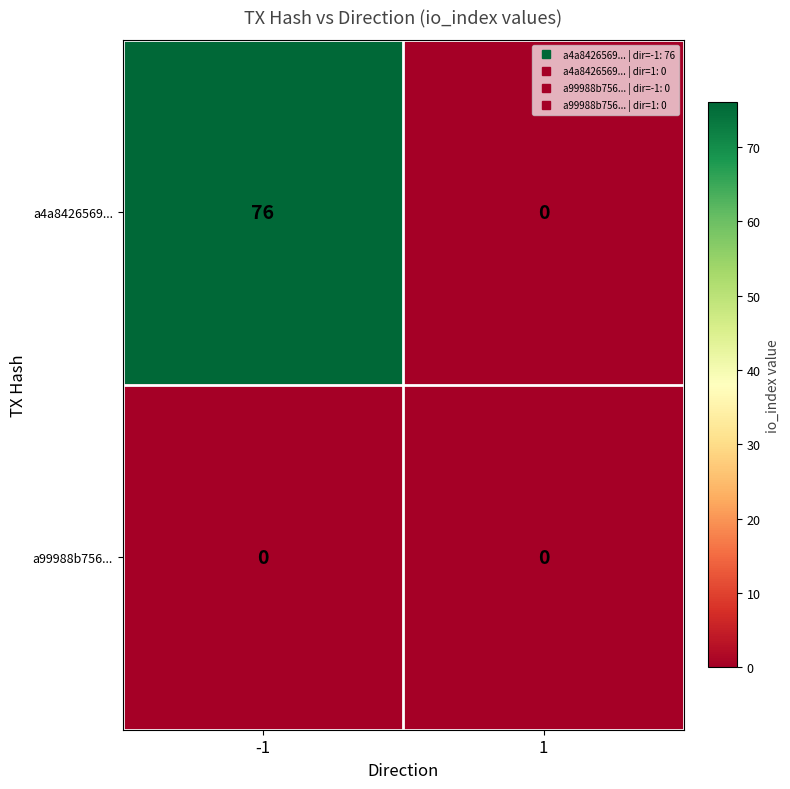

Rank the series at -1 from lowest to highest value.

a99988b756..., a4a8426569...